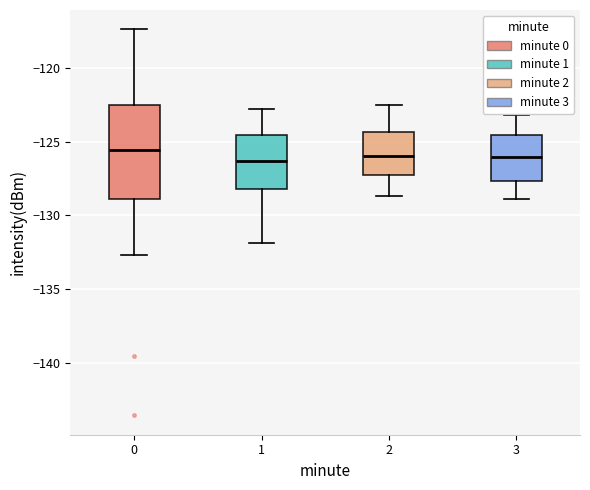

Which box is the tallest, from its lower edge to its upper edge?

0